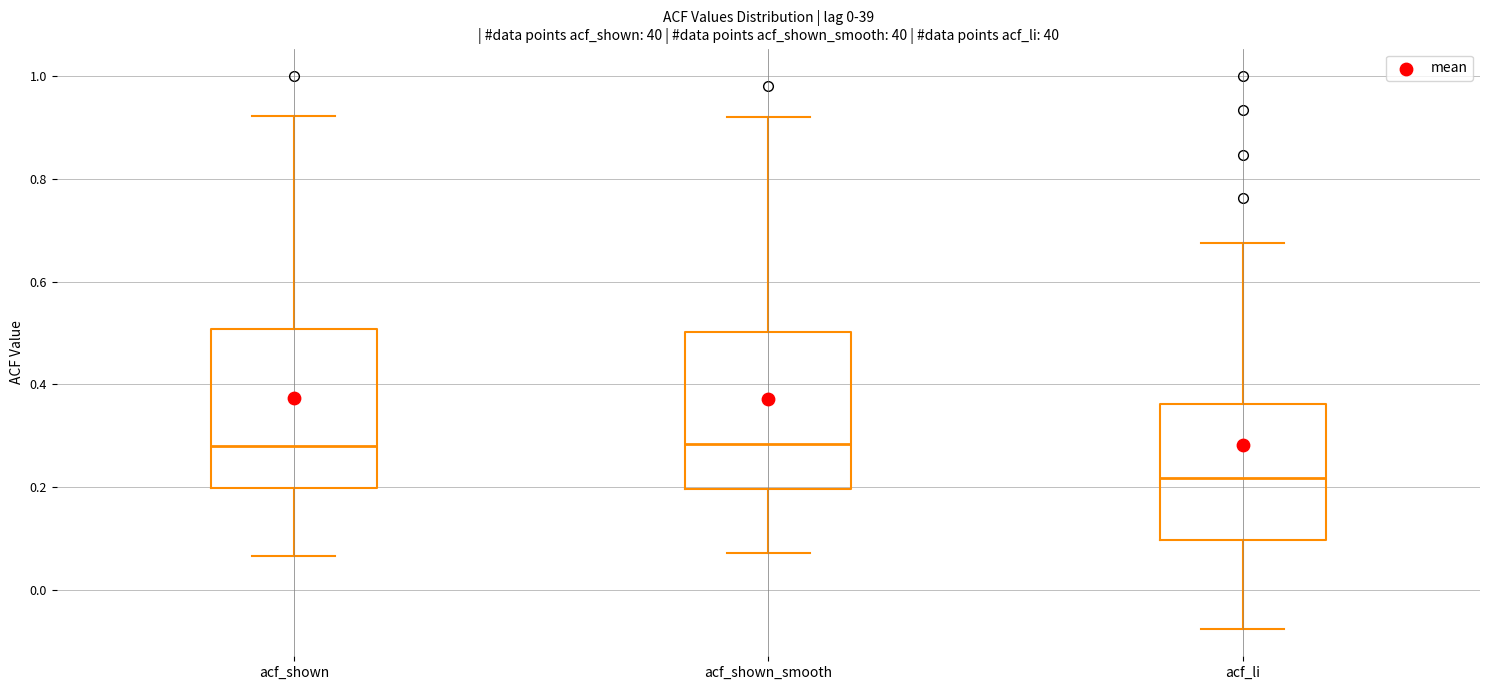

Where is the upper edge of the box for acf_li on the y-axis? The values are not printed on the chart, so give them approximately, as read against the axis.

0.36